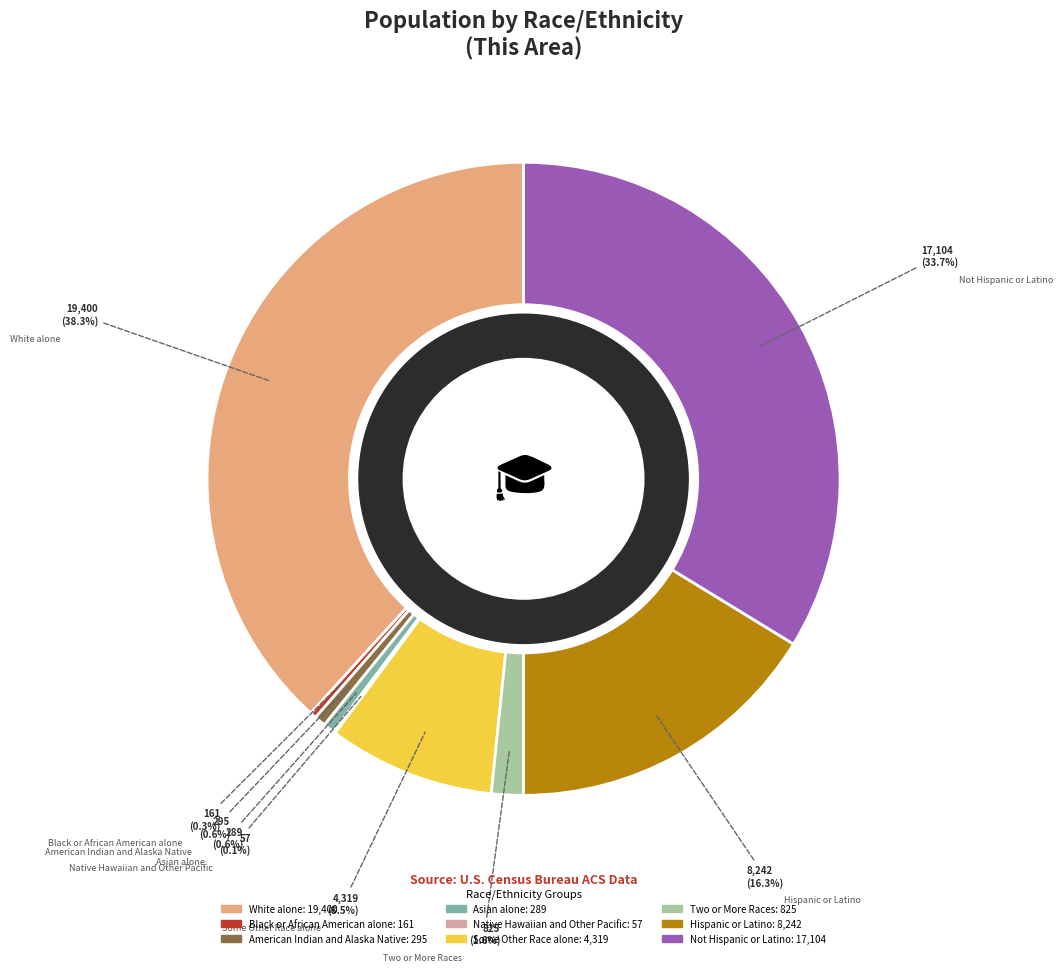

What portion of the pie excludes Not Hispanic or Latino?

66.3%